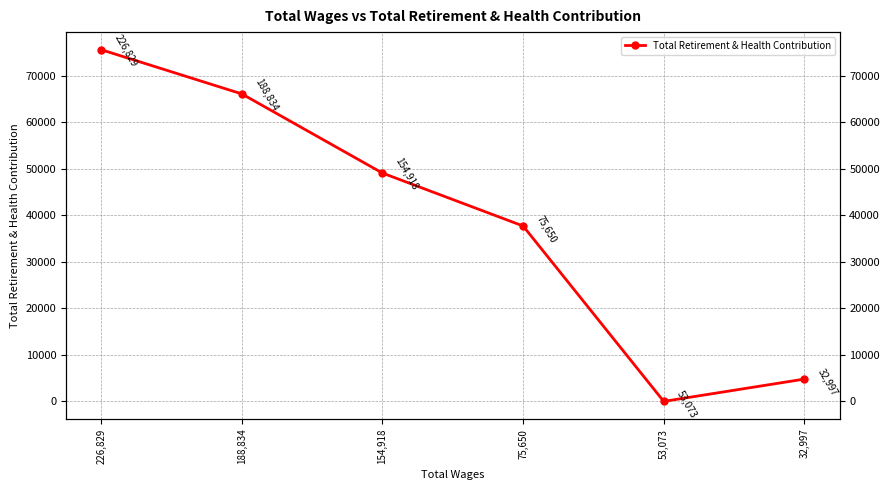

What is the difference between the values at 154,918 and 53,073?

49055